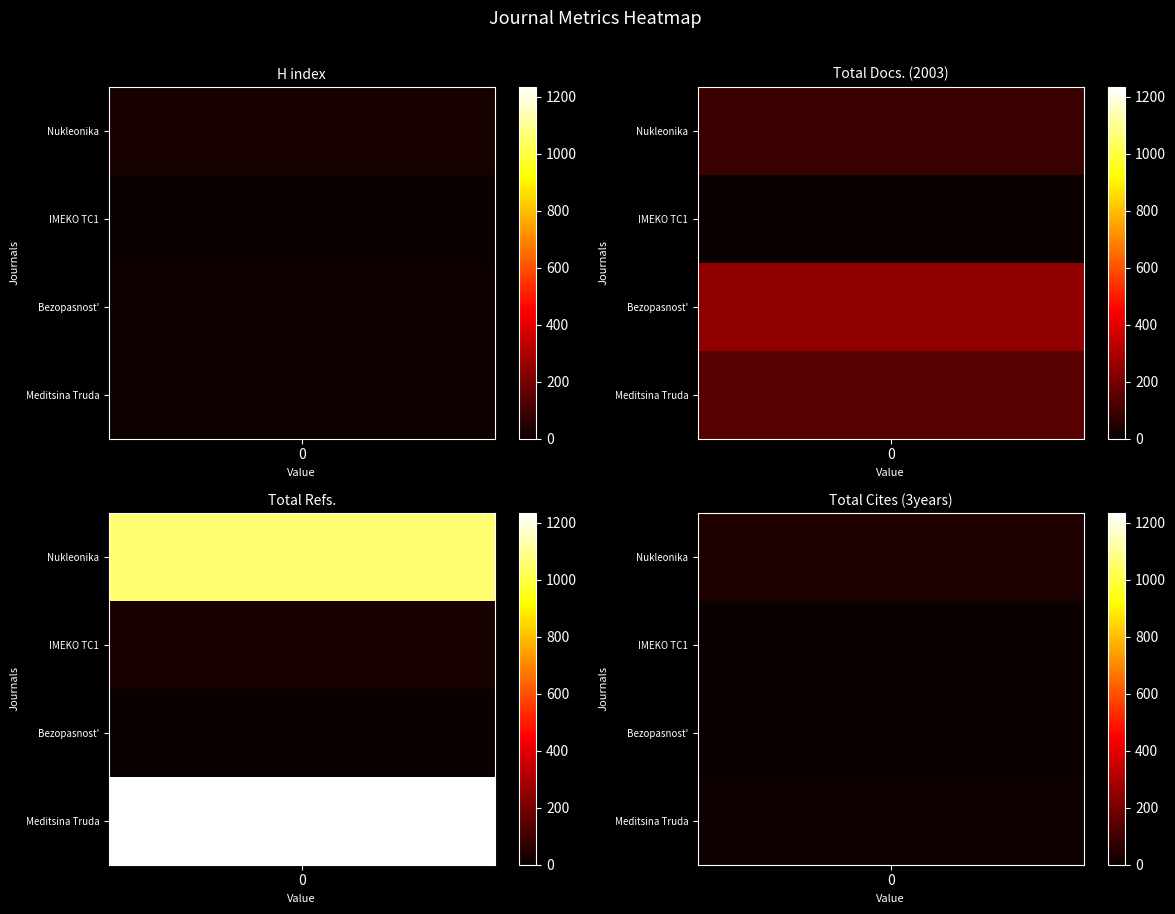

List the labels in order of Total Refs. value, largest first.

Meditsina Truda, Nukleonika, IMEKO TC1, Bezopasnost'